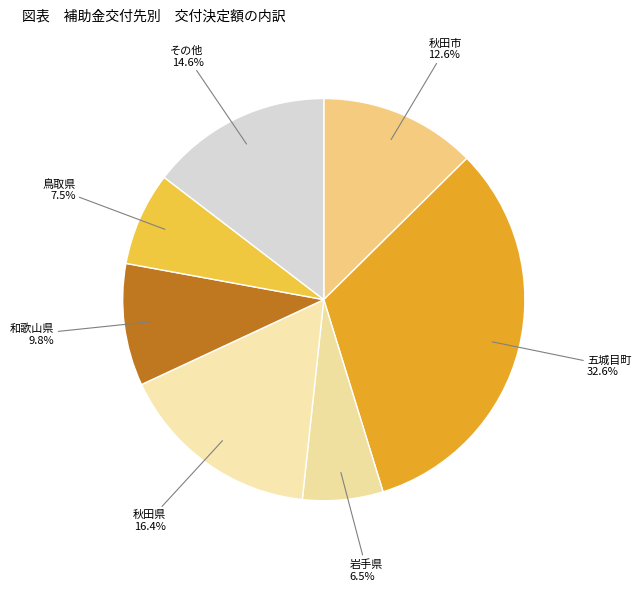

How many slices are in this pie chart?

7